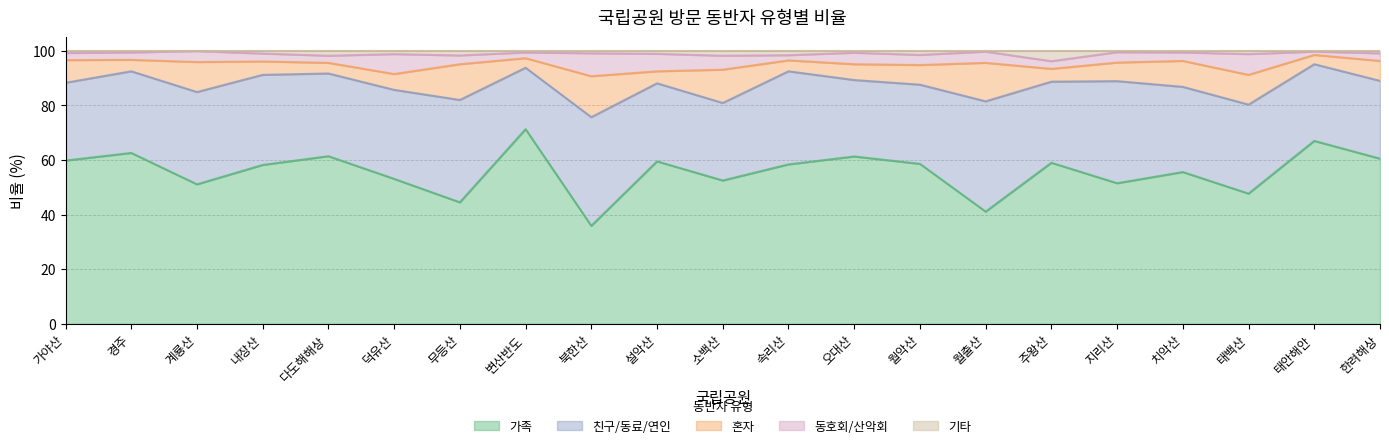

What is the total value across all series at 속리산?

100.0